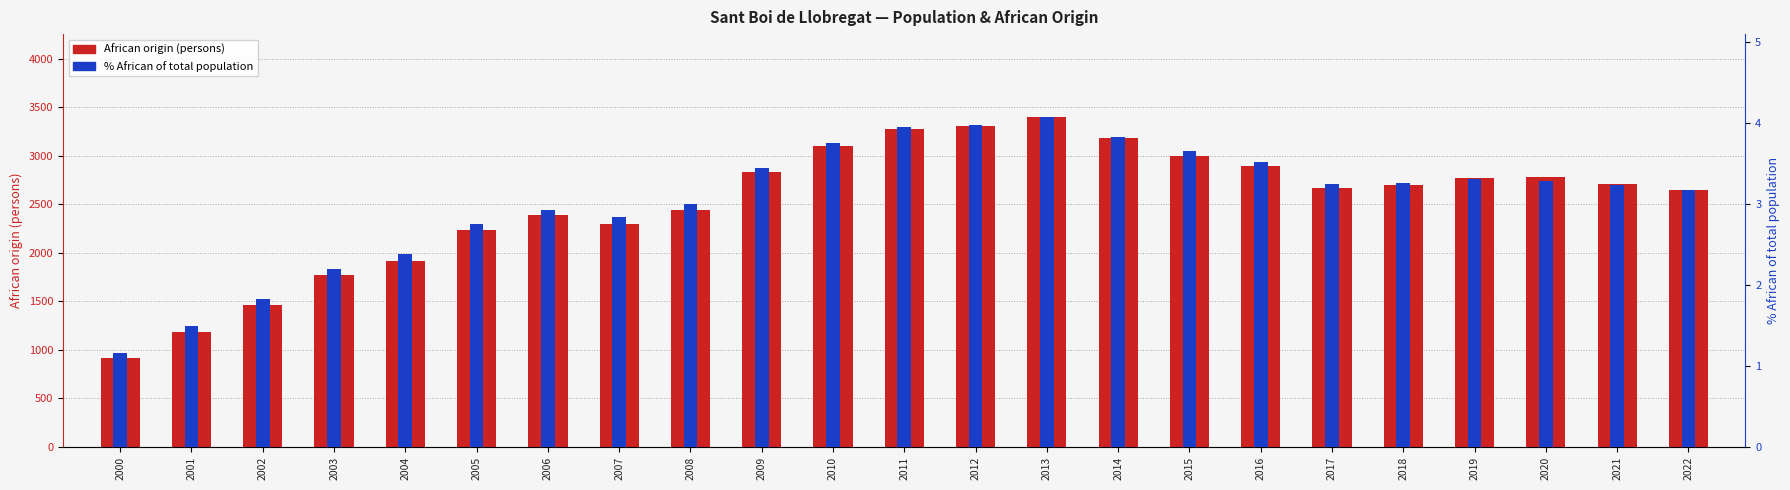

What is the value of the % African of total bar at the 10th from the left?

3.4